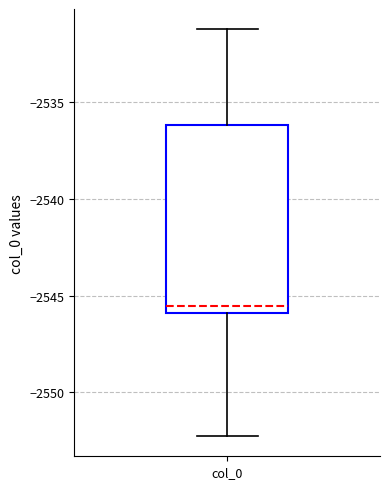

Transcribe this box plot: give where the median line is, the range the box spans, and where the two whiskers end, as read against the y-axis. The values are not printed on the chart, so give them approximately, as read against the axis.

median -2545.5, box -2546.0 to -2536.0, whiskers -2552.5 to -2531.5